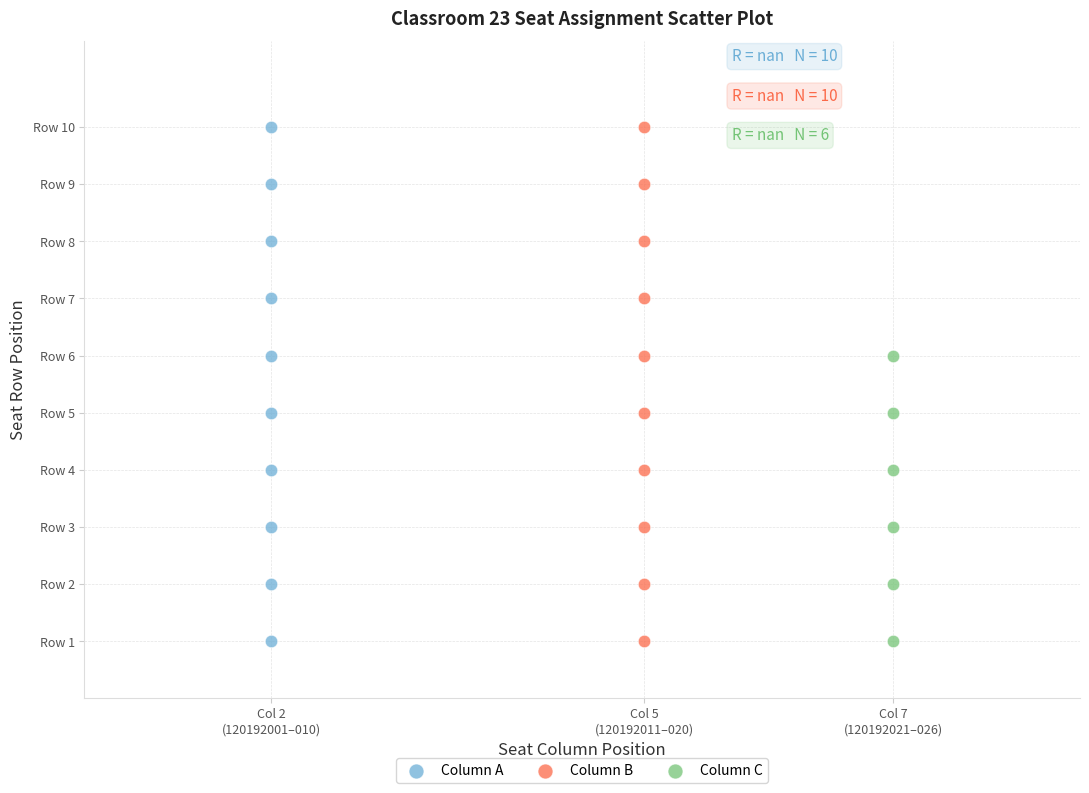

What are all the series names shown in the legend?

Column A, Column B, Column C